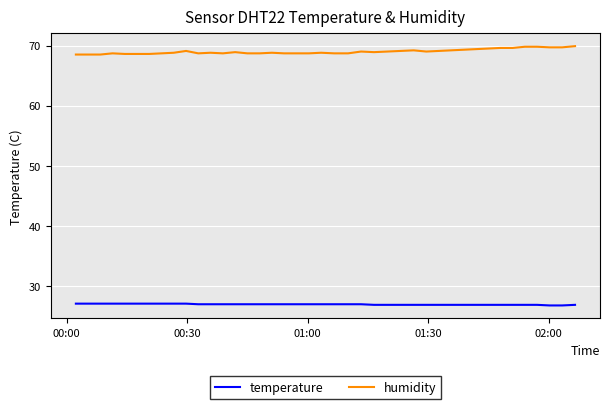

What is the difference between the maximum and minimum values in the humidity series?

1.4